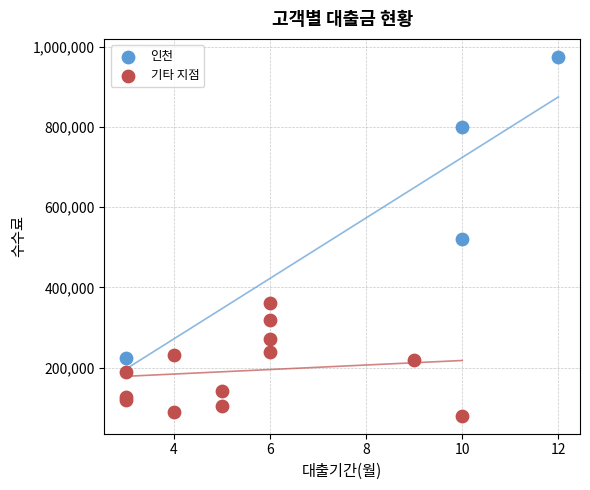

What are all the series names shown in the legend?

인천, 기타 지점